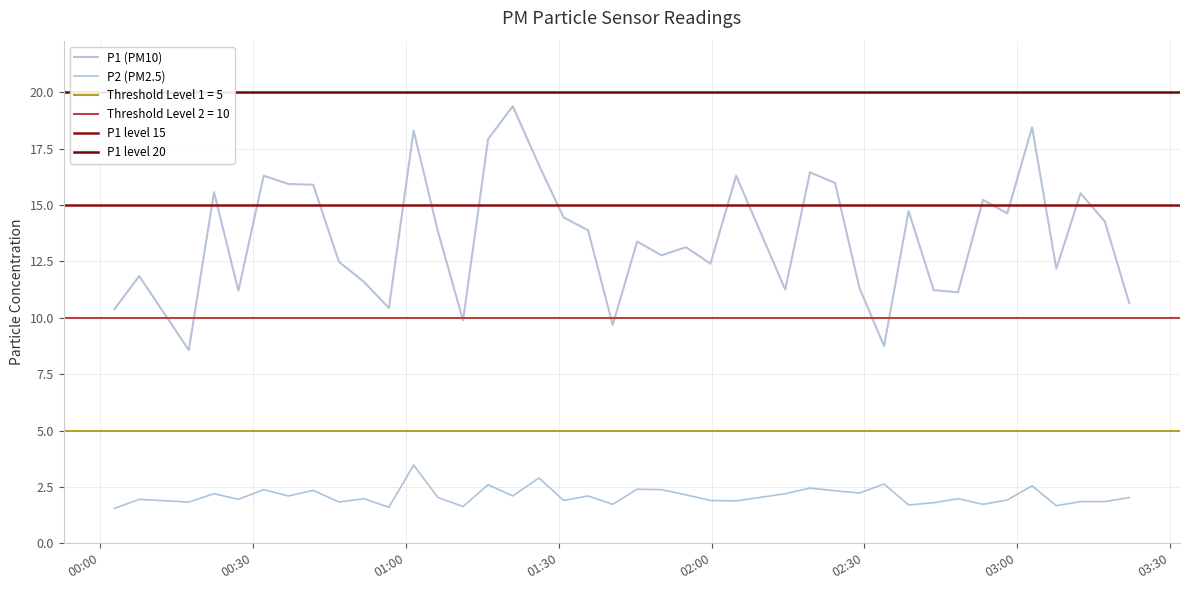

Reading right to left, transcribe all the data shown in this chart.

P1: 10.7	14.3	15.5	12.2	18.4	14.6	15.2	11.1	11.2	14.7	8.8	11.3	16.0	16.4	11.2	16.3	12.4	13.1	12.8	13.4	9.7	13.9	14.4	16.8	19.4	17.9	9.9	13.8	18.3	10.4	11.6	12.5	15.9	15.9	16.3	11.2	15.6	8.6	11.8	10.4
P2: 2.0	1.9	1.9	1.7	2.5	1.9	1.7	2.0	1.8	1.7	2.6	2.2	2.3	2.5	2.2	1.9	1.9	2.1	2.4	2.4	1.7	2.1	1.9	2.9	2.1	2.6	1.6	2.0	3.5	1.6	2.0	1.8	2.4	2.1	2.4	1.9	2.2	1.8	1.9	1.6